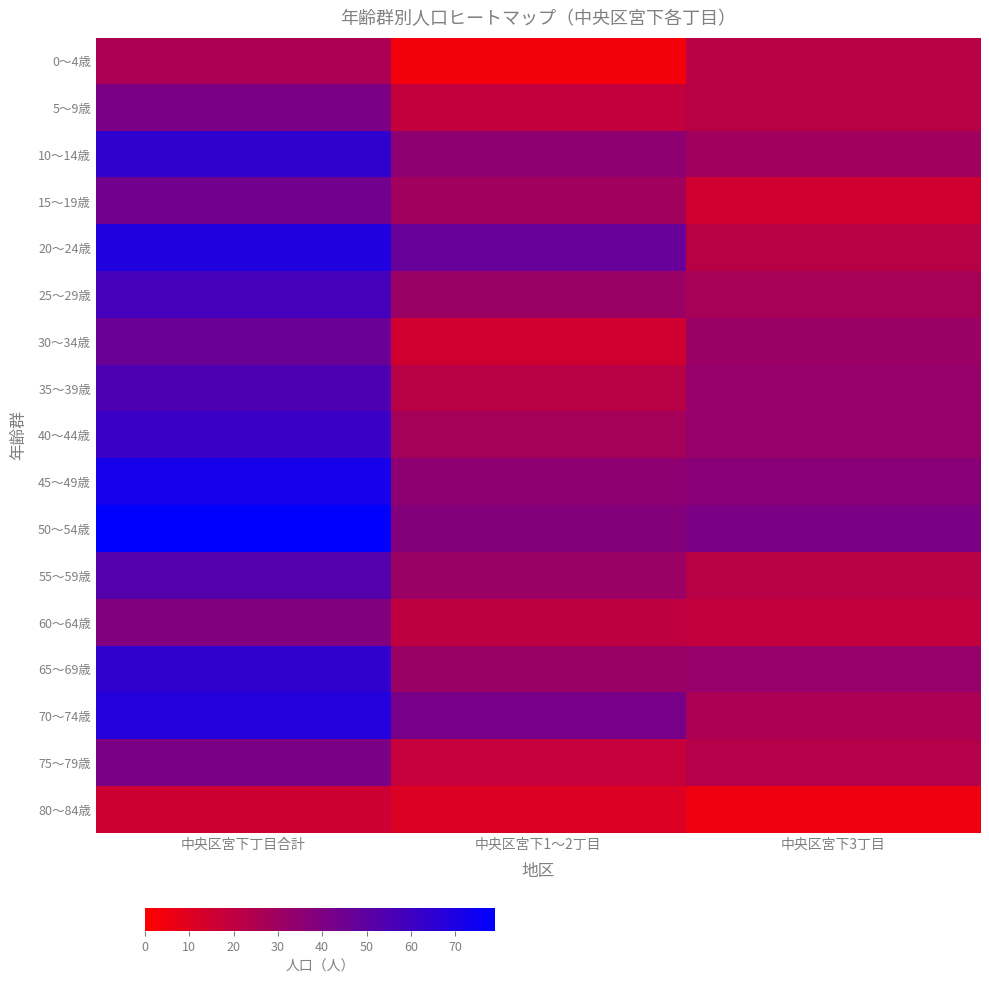

Reading left to right, what are all the values shown in this chart?

0～4歳: 中央区宮下丁目合計=26	中央区宮下1～2丁目=4	中央区宮下3丁目=22
5～9歳: 中央区宮下丁目合計=41	中央区宮下1～2丁目=19	中央区宮下3丁目=22
10～14歳: 中央区宮下丁目合計=64	中央区宮下1～2丁目=35	中央区宮下3丁目=29
15～19歳: 中央区宮下丁目合計=44	中央区宮下1～2丁目=29	中央区宮下3丁目=15
20～24歳: 中央区宮下丁目合計=69	中央区宮下1～2丁目=47	中央区宮下3丁目=22
25～29歳: 中央区宮下丁目合計=58	中央区宮下1～2丁目=31	中央区宮下3丁目=27
30～34歳: 中央区宮下丁目合計=46	中央区宮下1～2丁目=15	中央区宮下3丁目=31
35～39歳: 中央区宮下丁目合計=55	中央区宮下1～2丁目=22	中央区宮下3丁目=33
40～44歳: 中央区宮下丁目合計=61	中央区宮下1～2丁目=28	中央区宮下3丁目=33
45～49歳: 中央区宮下丁目合計=72	中央区宮下1～2丁目=35	中央区宮下3丁目=37
50～54歳: 中央区宮下丁目合計=79	中央区宮下1～2丁目=38	中央区宮下3丁目=41
55～59歳: 中央区宮下丁目合計=53	中央区宮下1～2丁目=31	中央区宮下3丁目=22
60～64歳: 中央区宮下丁目合計=39	中央区宮下1～2丁目=20	中央区宮下3丁目=19
65～69歳: 中央区宮下丁目合計=64	中央区宮下1～2丁目=31	中央区宮下3丁目=33
70～74歳: 中央区宮下丁目合計=68	中央区宮下1～2丁目=42	中央区宮下3丁目=26
75～79歳: 中央区宮下丁目合計=41	中央区宮下1～2丁目=18	中央区宮下3丁目=23
80～84歳: 中央区宮下丁目合計=16	中央区宮下1～2丁目=11	中央区宮下3丁目=5